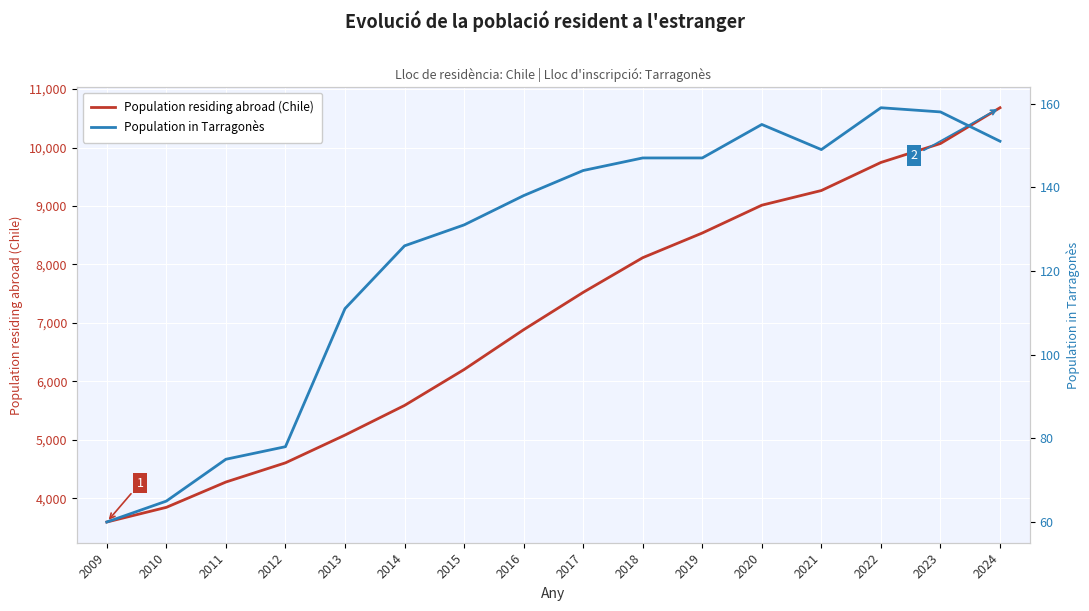

Is it true that Population residing abroad (Chile) equals 10142 at 2015?

False